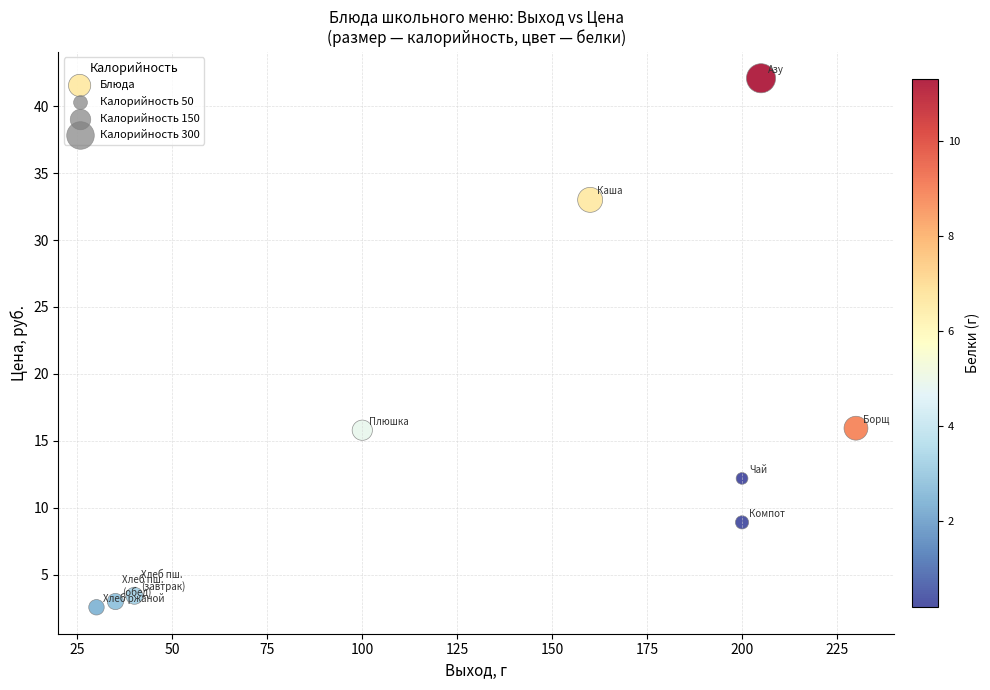

What is the range of Y values (max minus min)?

39.5